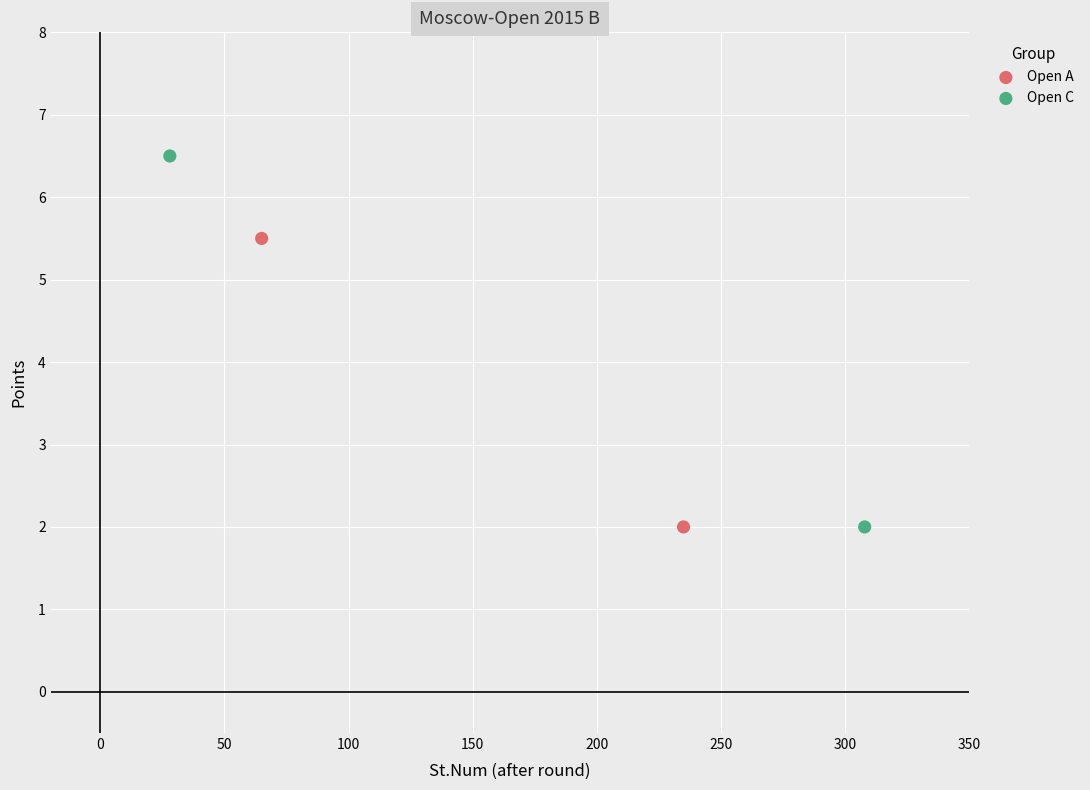

Which series contains the highest Y value?

Open C